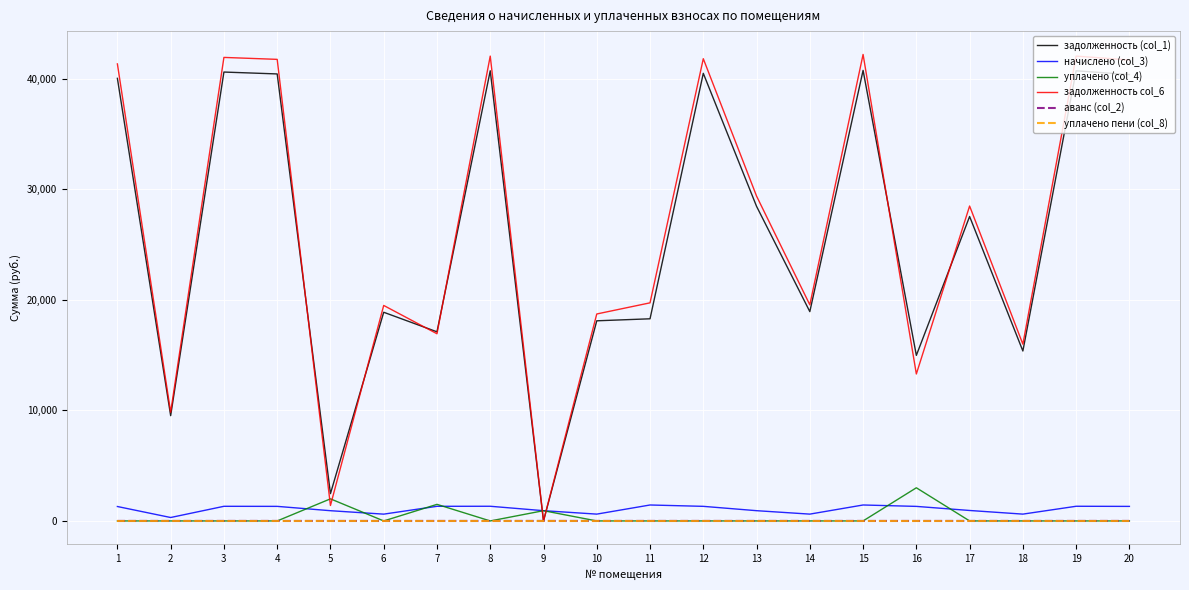

Is the value of аванс (col_2) at 17 greater than the value of задолженность (col_1) at 12?

No